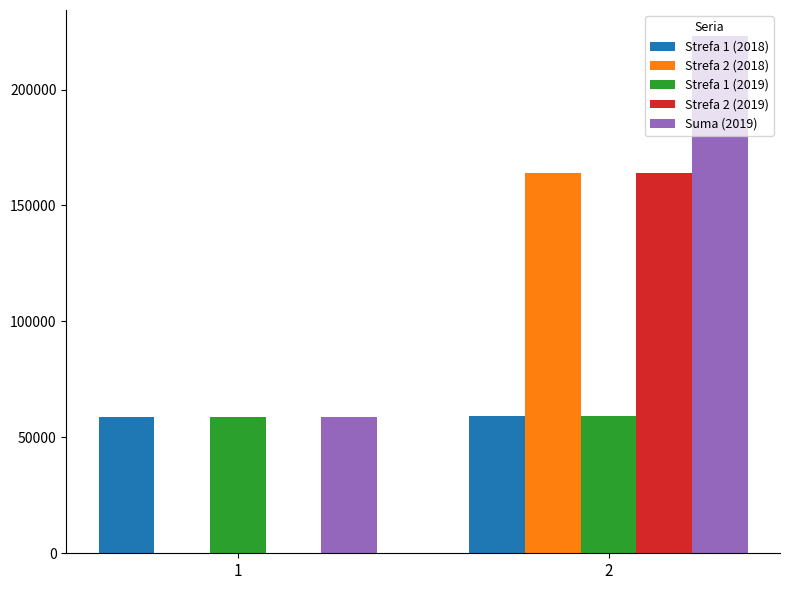

The Strefa 1 (2018) series shows 95413 at 2. True or false?

False